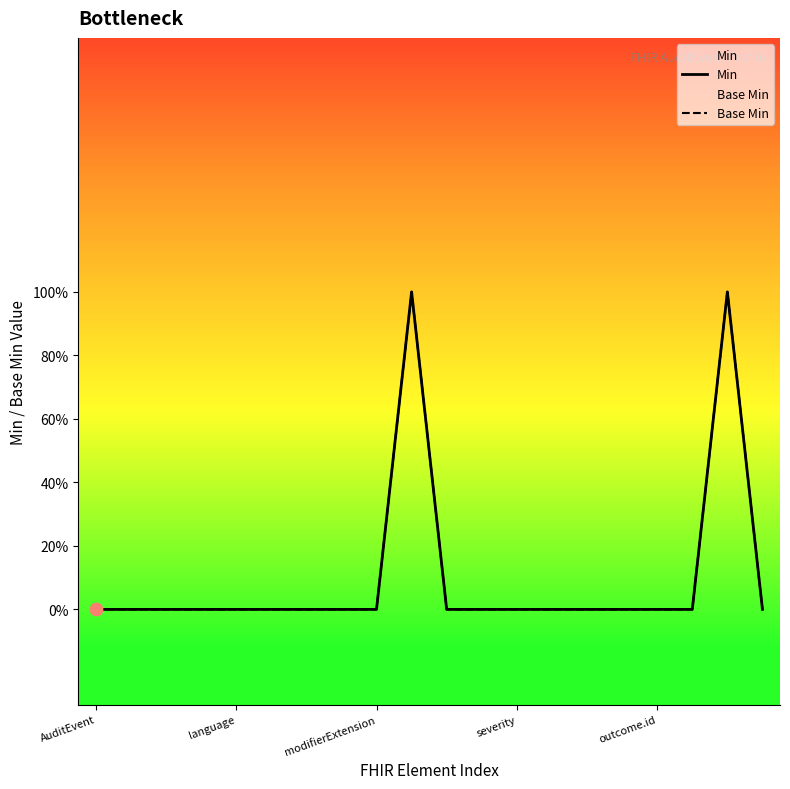

At which category is the sum across all series the highest?

9